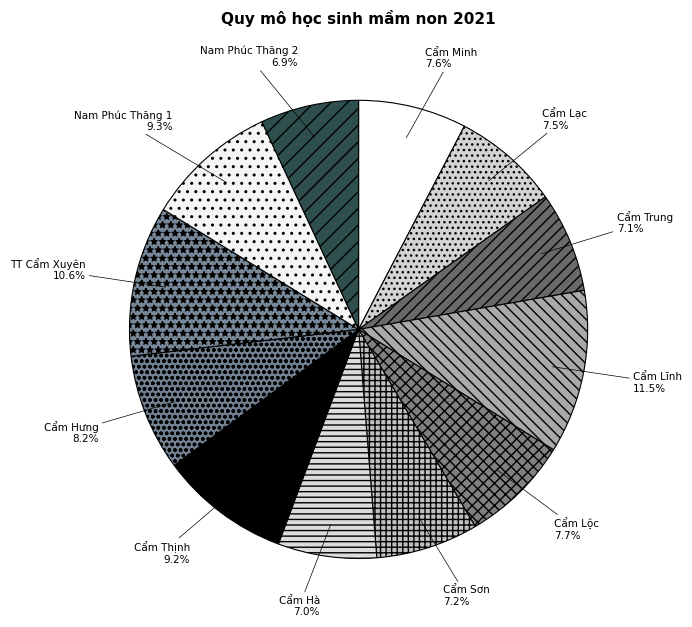

Combined, what portion of the pie is Cẩm Sơn and Cẩm Trung?

14.3%